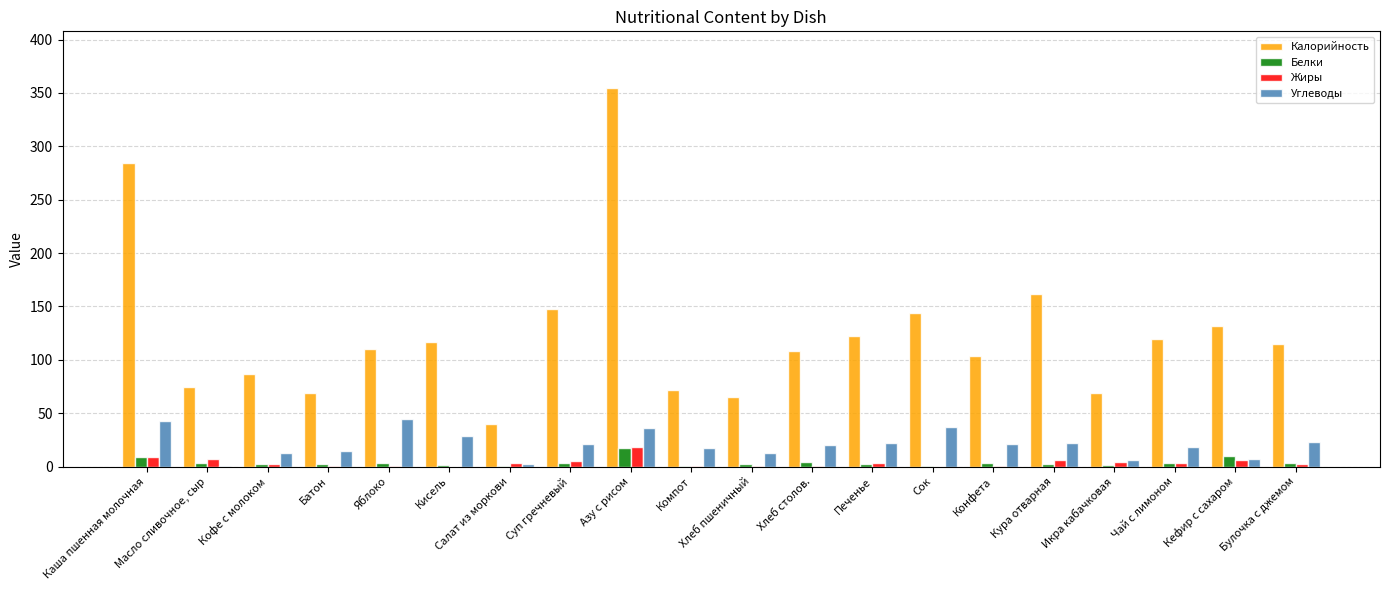

True or false: Углеводы has a value of 21.9 at Кура отварная.

True